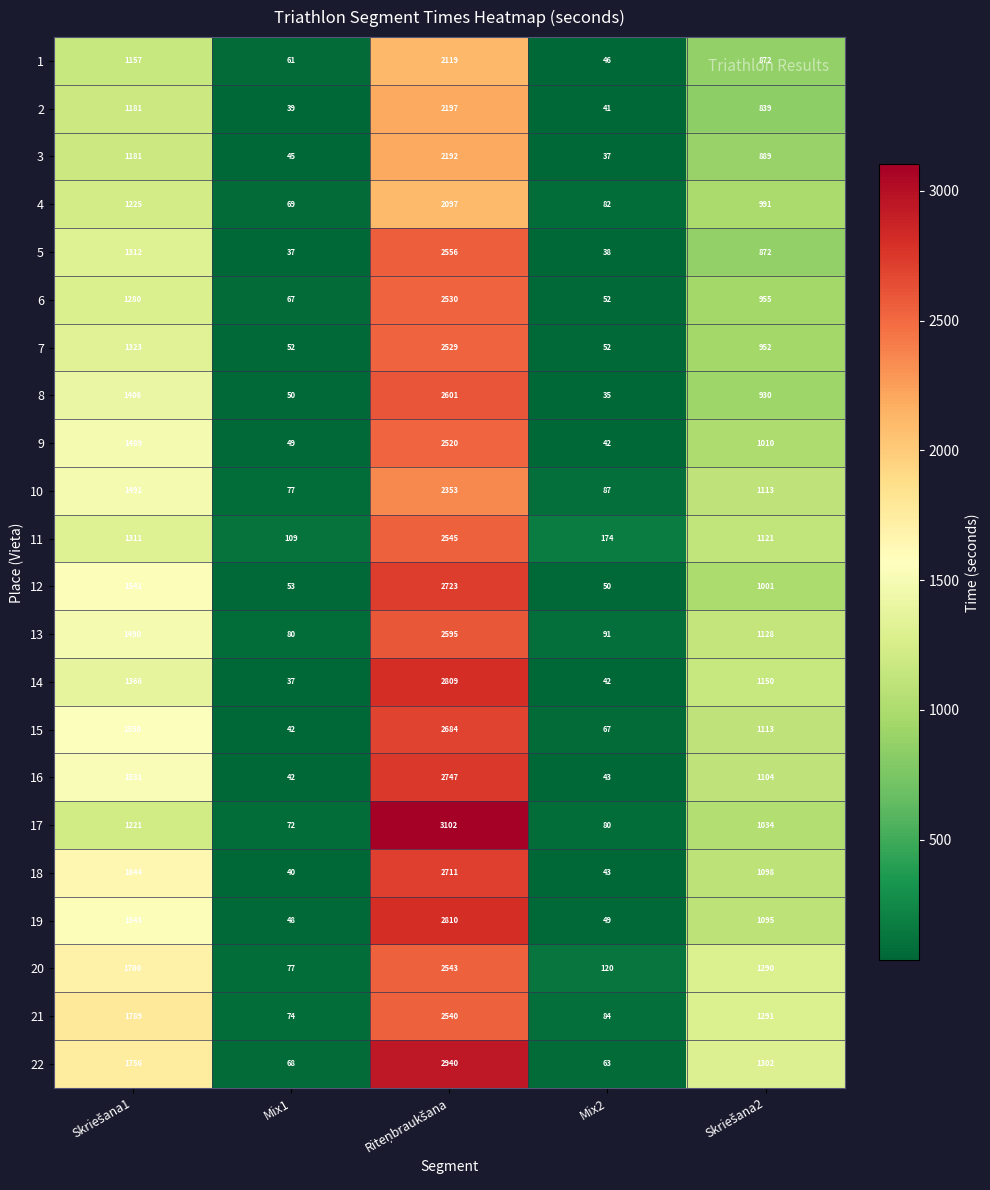

List the series in order of their peak value, lowest first.

4, 1, 3, 2, 10, 9, 7, 6, 21, 20, 11, 5, 13, 8, 15, 18, 12, 16, 14, 19, 22, 17